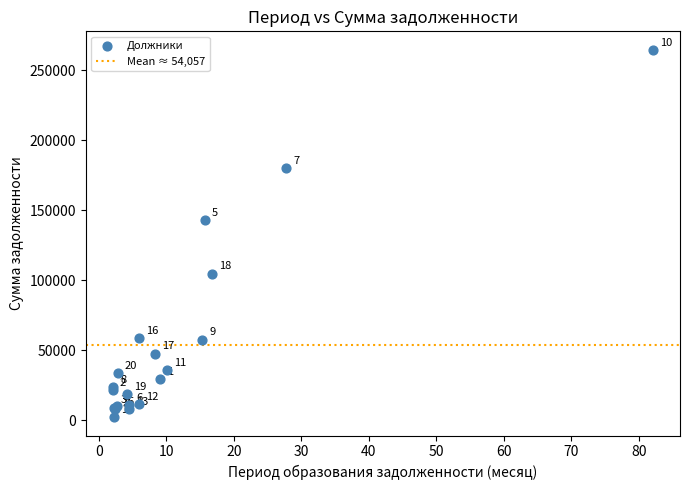

What Y value in the scatter plot is closest to 133418?

142987.6